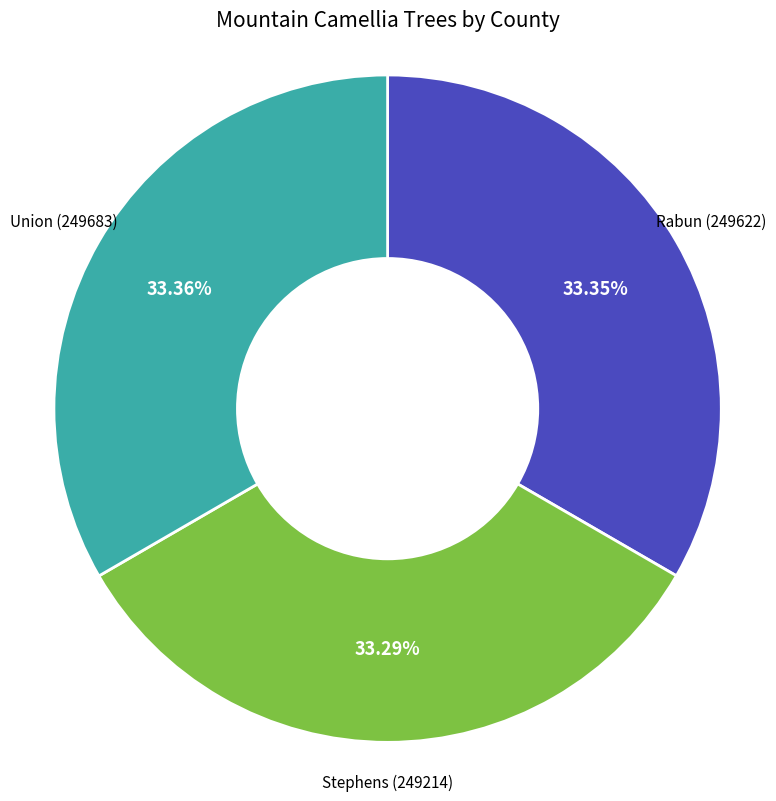

How many segments does this pie chart have?

3